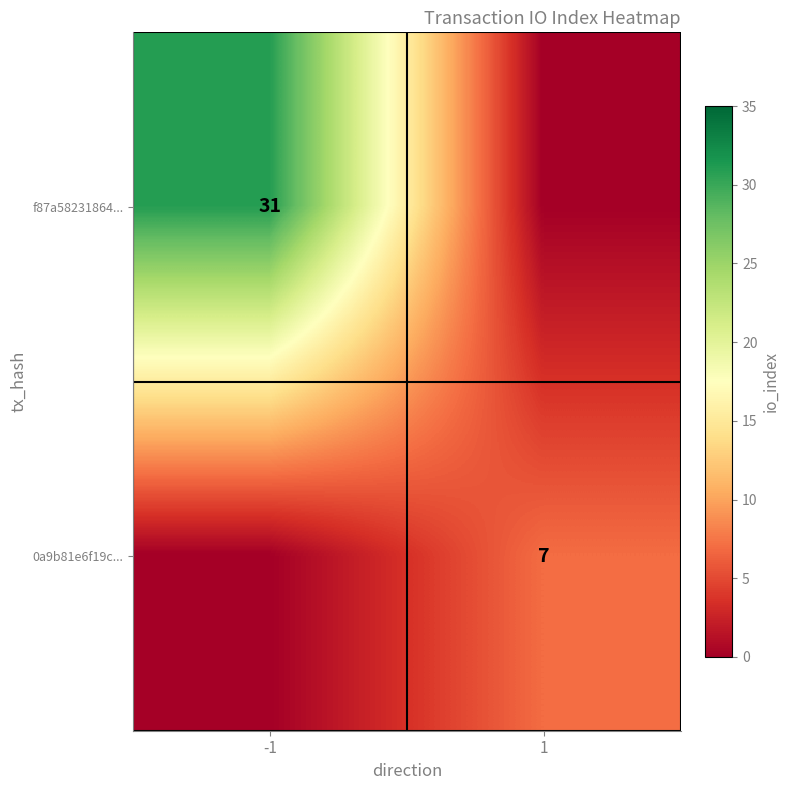

The value of f87a58231864... at -1 is 41. True or false?

False